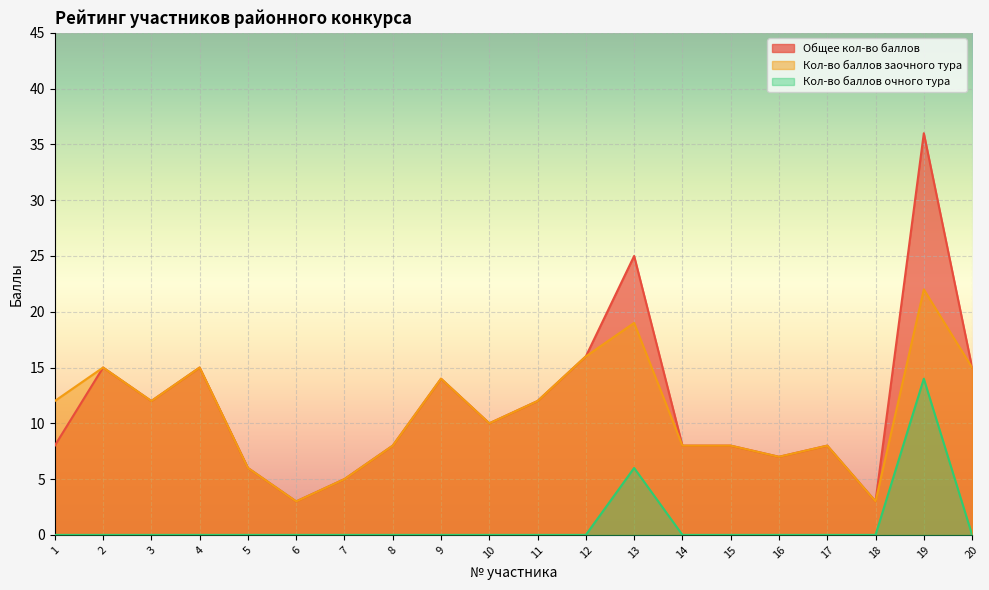

What is the spread (max minus min) of values at 2?

15